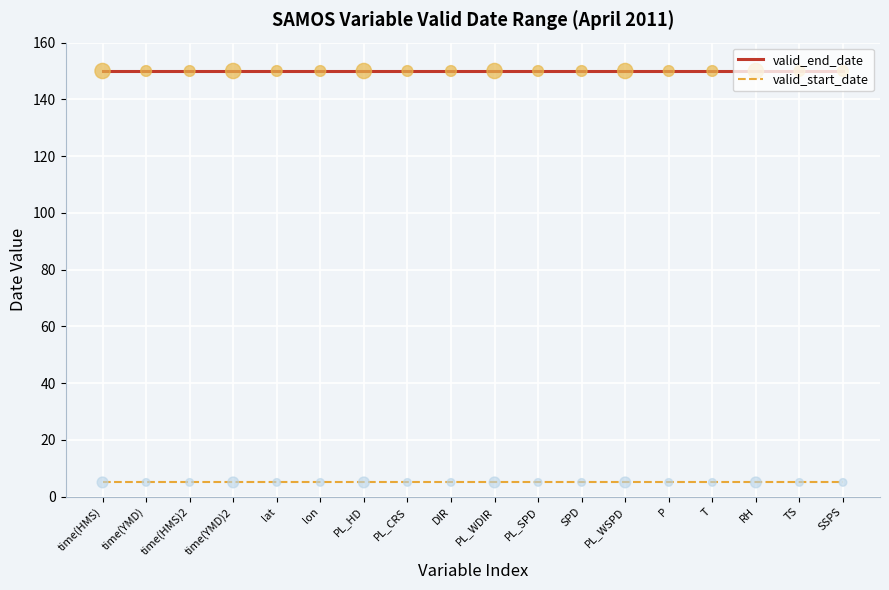

Which series has the largest total across all categories?

valid_end_date